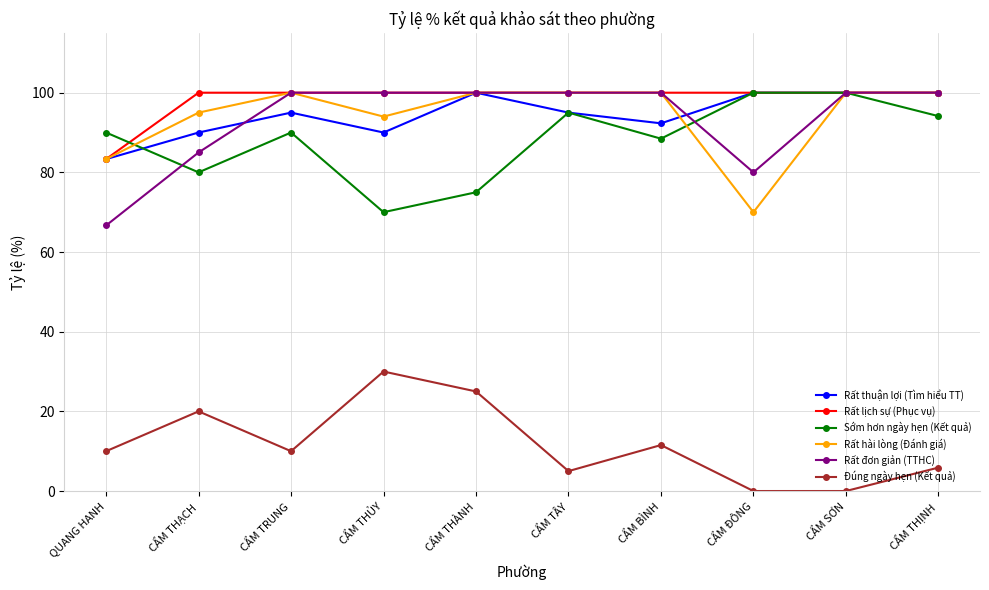

What is the value of the Rất hài lòng (Đánh giá) point at the 1st from the left?

83.3